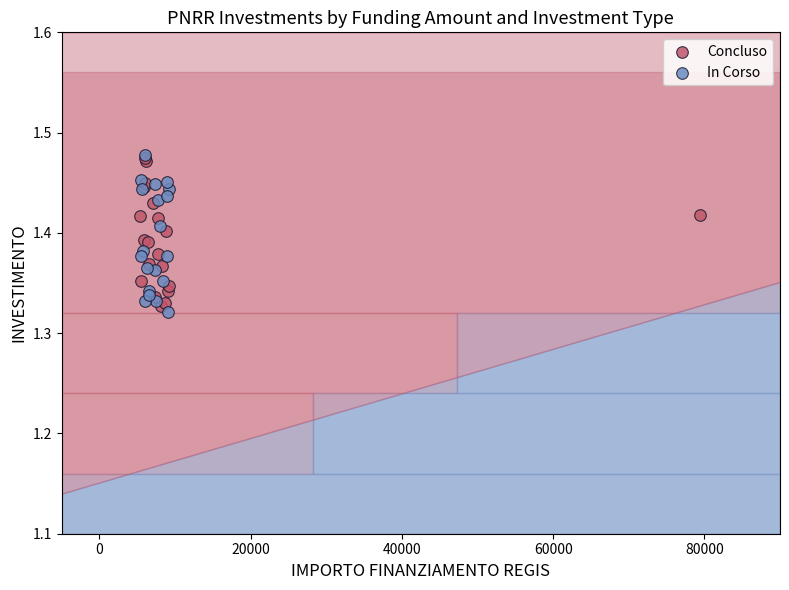

What are all the series names shown in the legend?

Concluso, In Corso